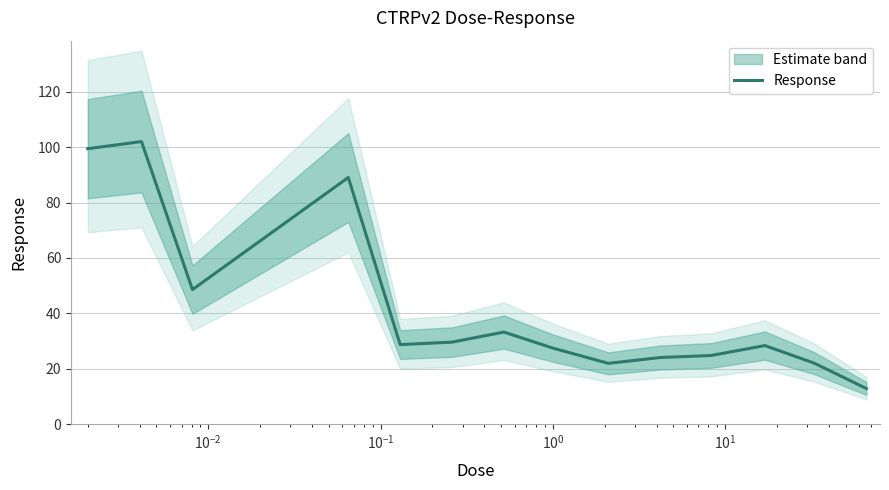

What is the highest value of the Response series?

102.0